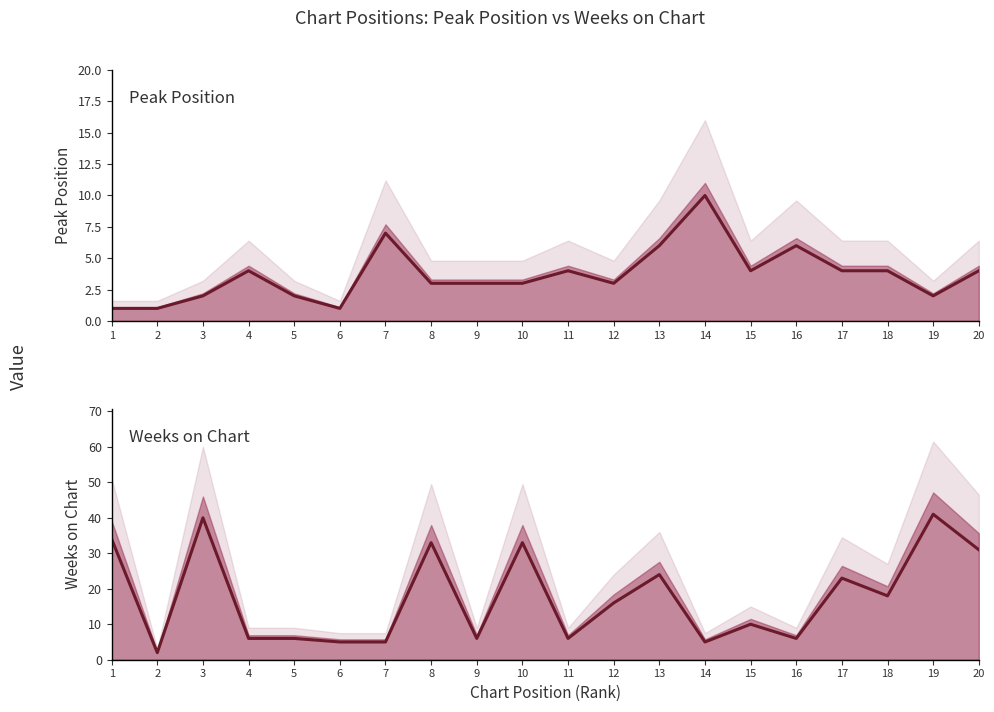

Reading left to right, transcribe all the data shown in this chart.

Peak Position: 1	1	2	4	2	1	7	3	3	3	4	3	6	10	4	6	4	4	2	4
Weeks on Chart: 34	2	40	6	6	5	5	33	6	33	6	16	24	5	10	6	23	18	41	31